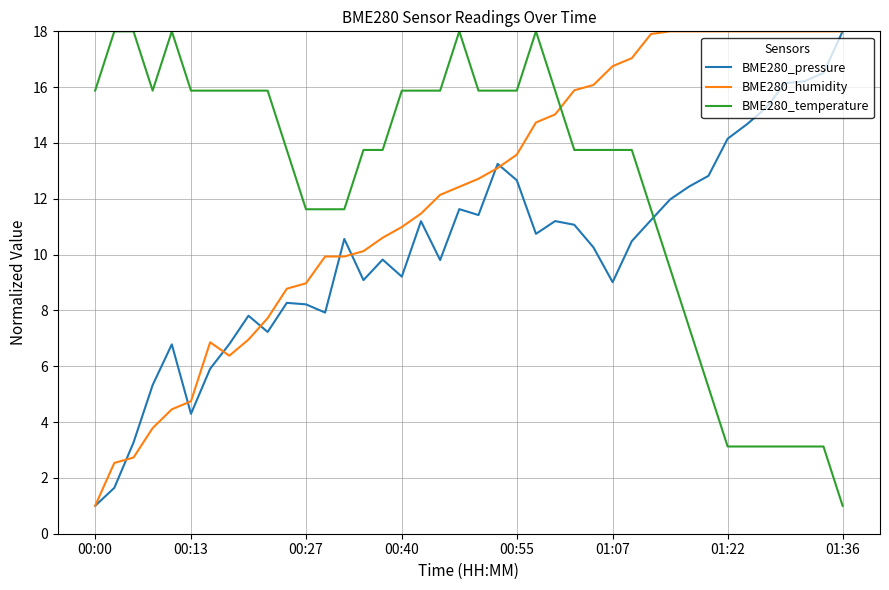

True or false: BME280_pressure has more than 2 interior local peaks.

True